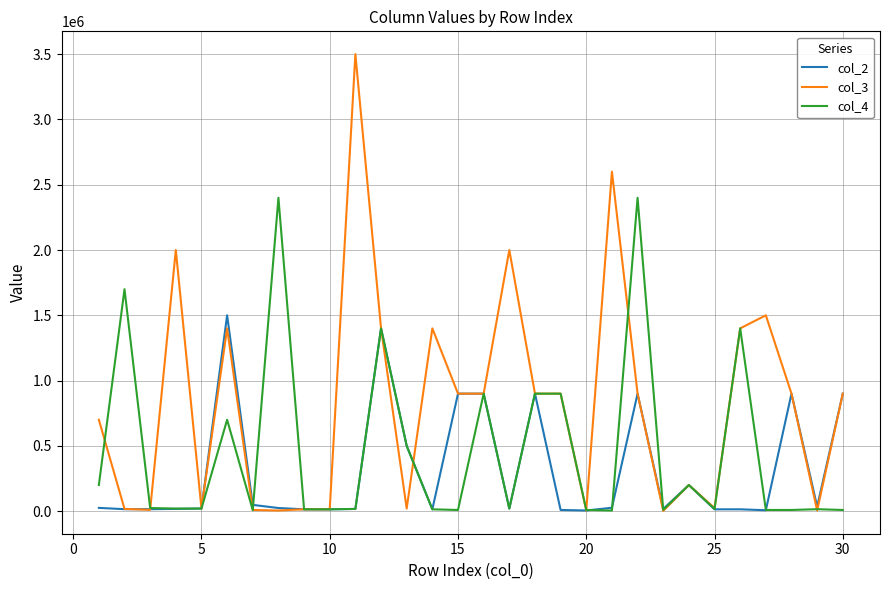

Which series has the largest total across all categories?

col_3